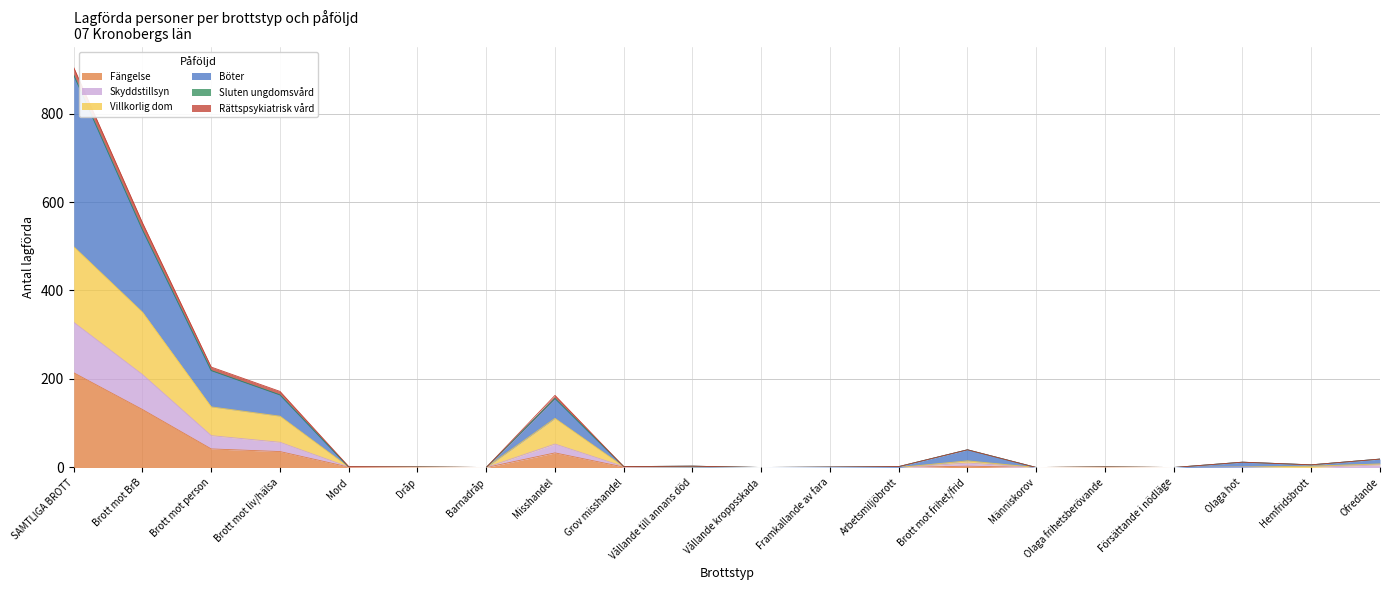

What is the average value of the Fängelse series?

23